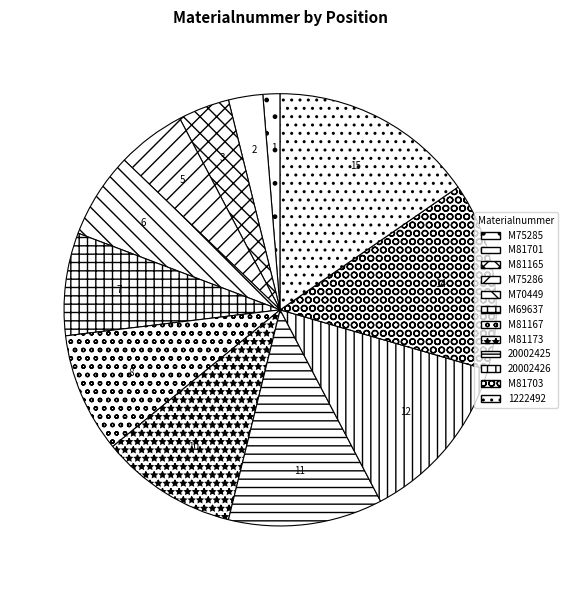

Rank the categories by value from highest to lowest.

1222492, M81703, 20002426, 20002425, M81173, M81167, M69637, M70449, M75286, M81165, M81701, M75285